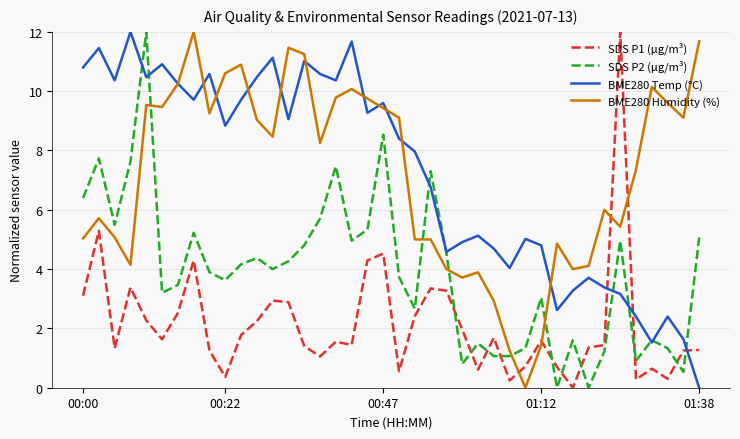

How many values in the SDS P1 (µg/m³) series are below 1?

10